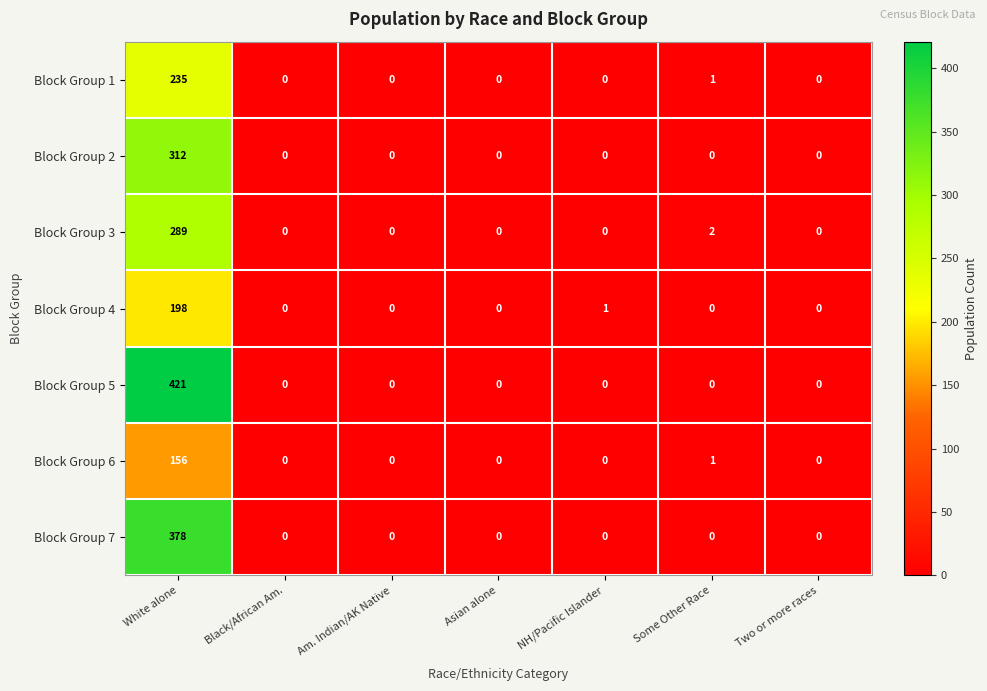

At which category is the sum across all series the highest?

White alone